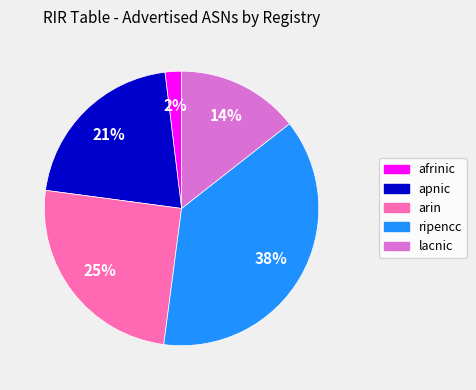

Combined, do lacnic and arin account for over 50%?

No